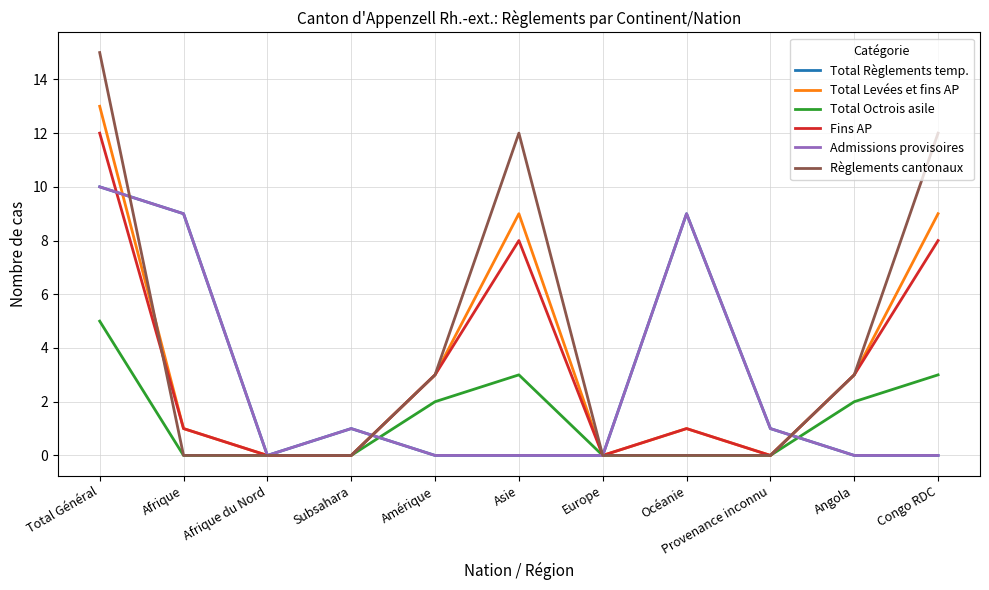

True or false: Total Octrois asile and Total Règlements temp. cross at least once.

True